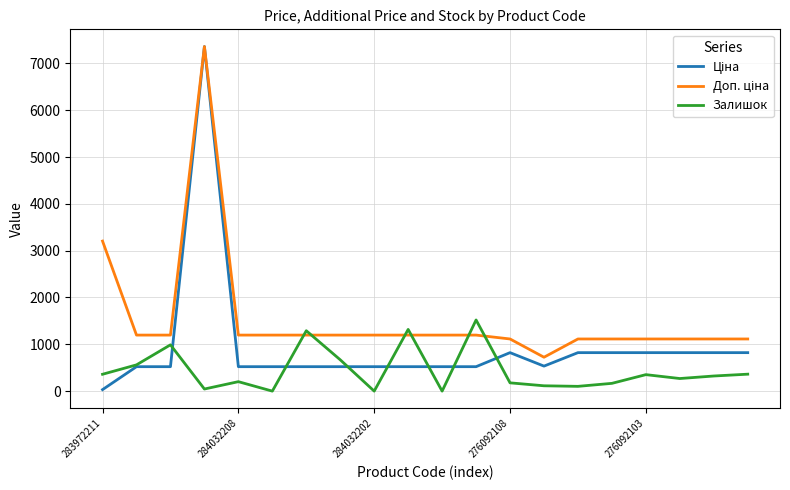

What is the highest value of the Залишок series?

1520.0